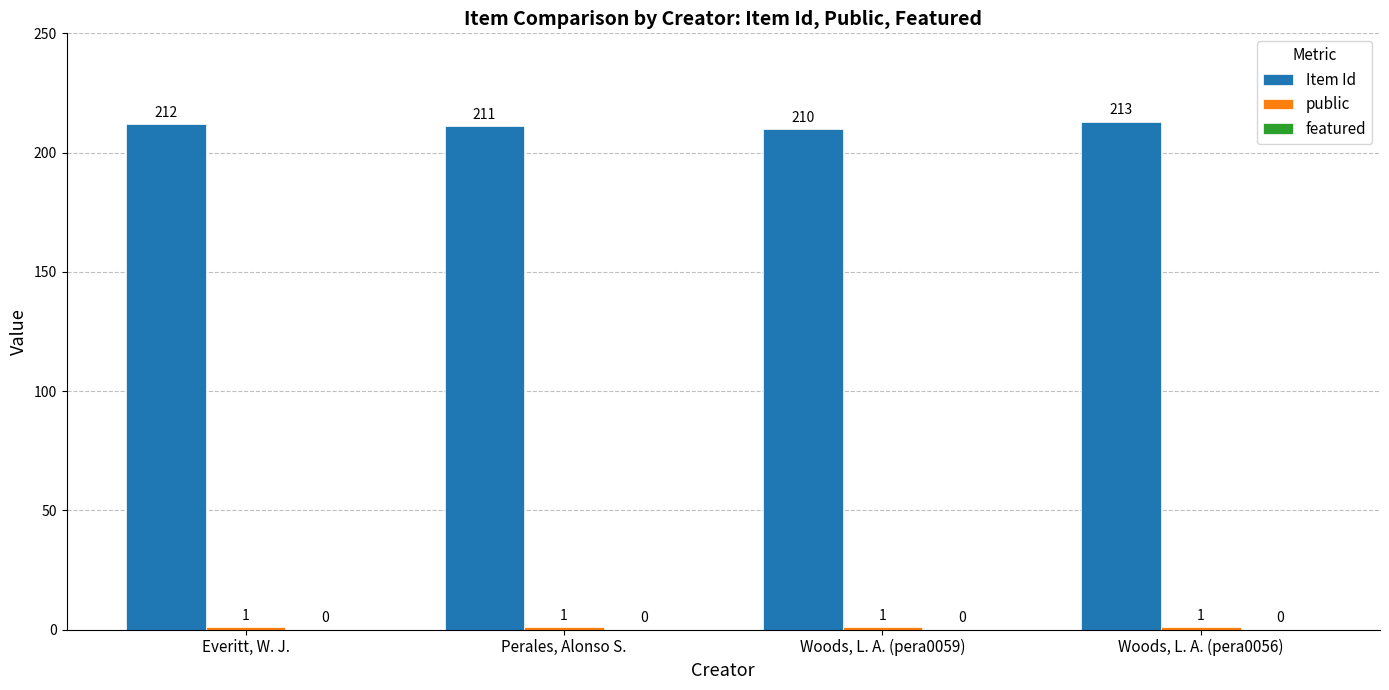

The value of Item Id at Woods, L. A. (pera0056) is 213. True or false?

True